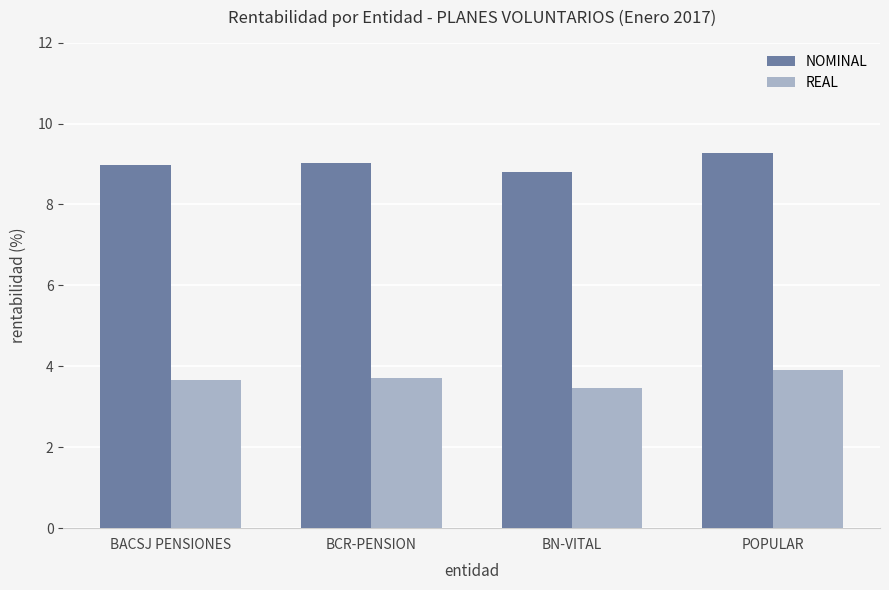

What is the label of the 1st bar from the left?

BACSJ PENSIONES